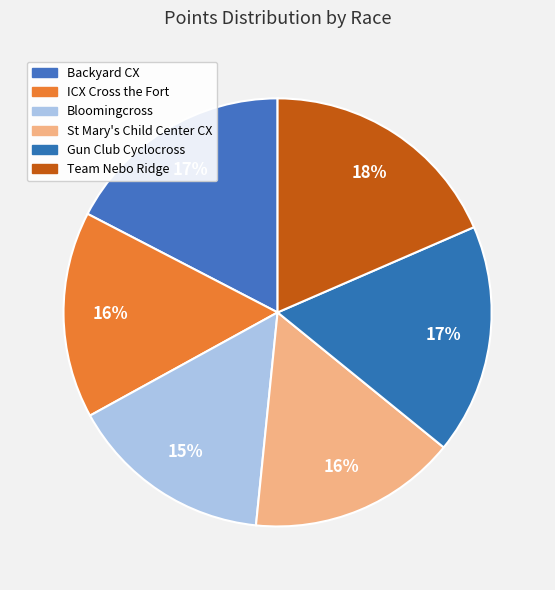

Combined, do Backyard CX and ICX Cross the Fort account for over 50%?

No